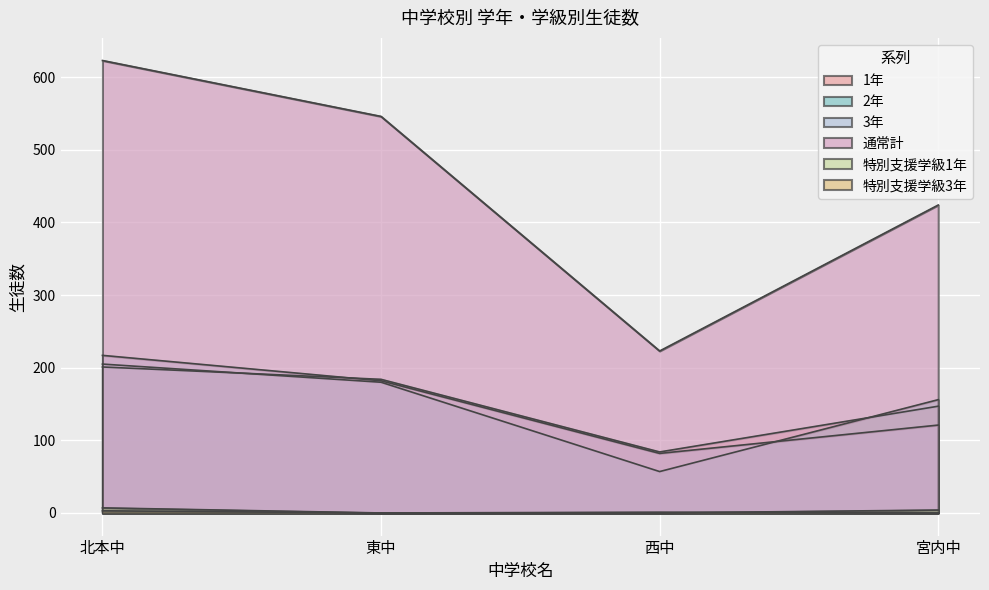

What is the average value of the 通常計 series?

454